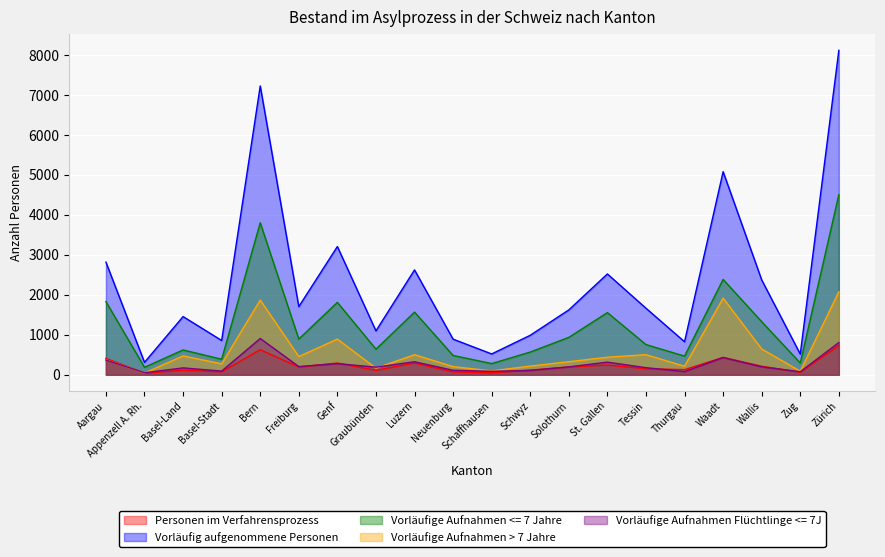

The value of Vorläufig aufgenommene Personen at Bern is 1509. True or false?

False